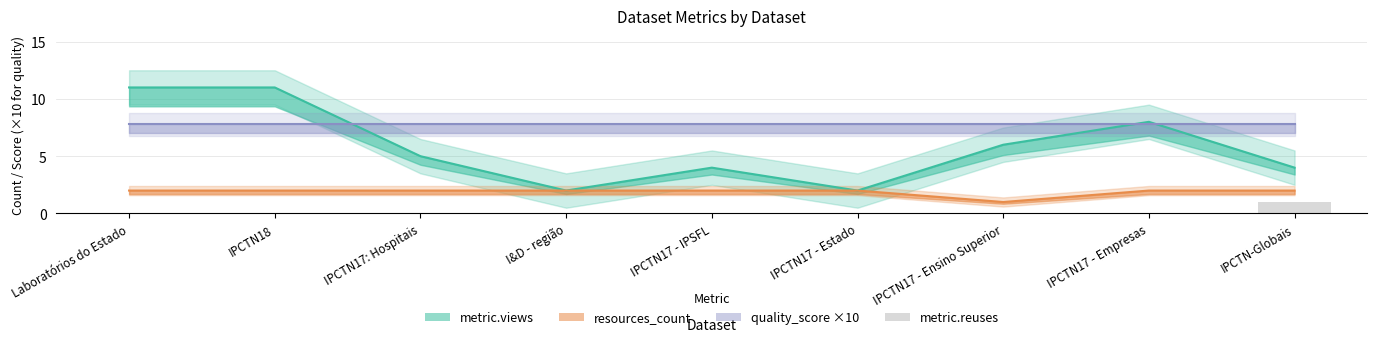

Reading right to left, extract all data points from this chart.

1	0	0	0	0	0	0	0	0